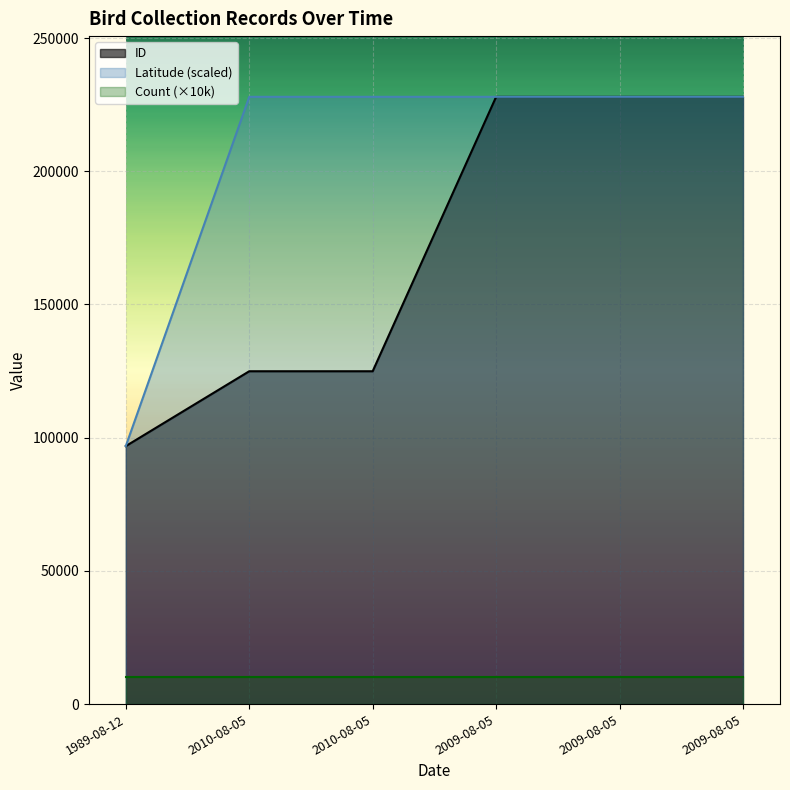

Is the value of Latitude at 2009-08-05 greater than the value of ID at 2009-08-05?

Yes